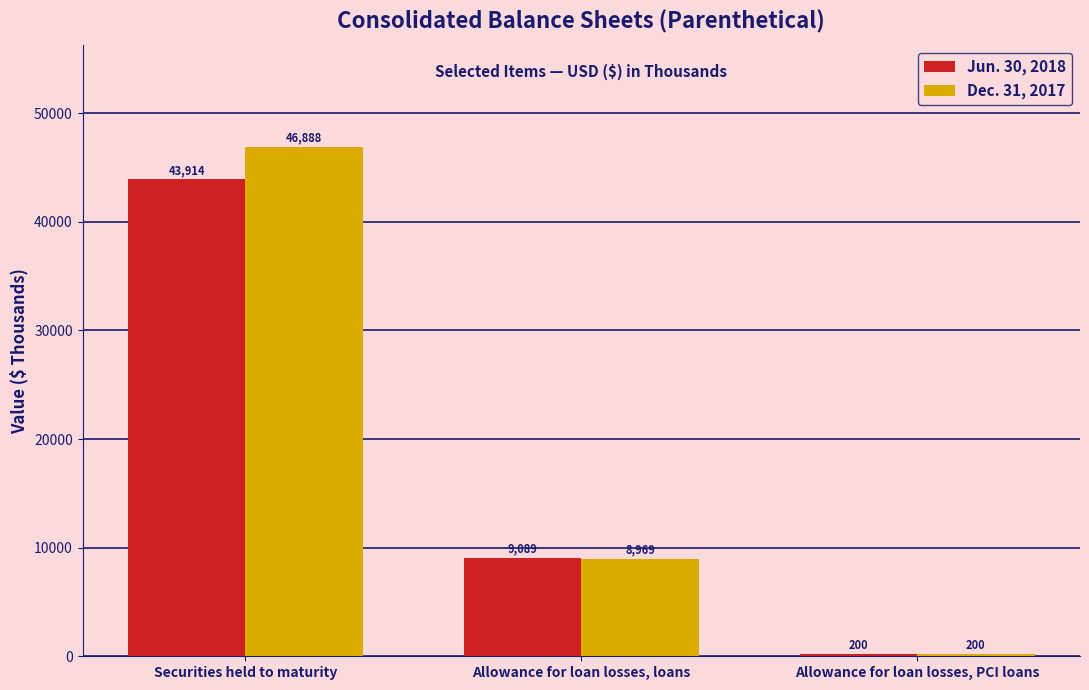

Are the bars grouped side by side (vs. stacked)?

Yes